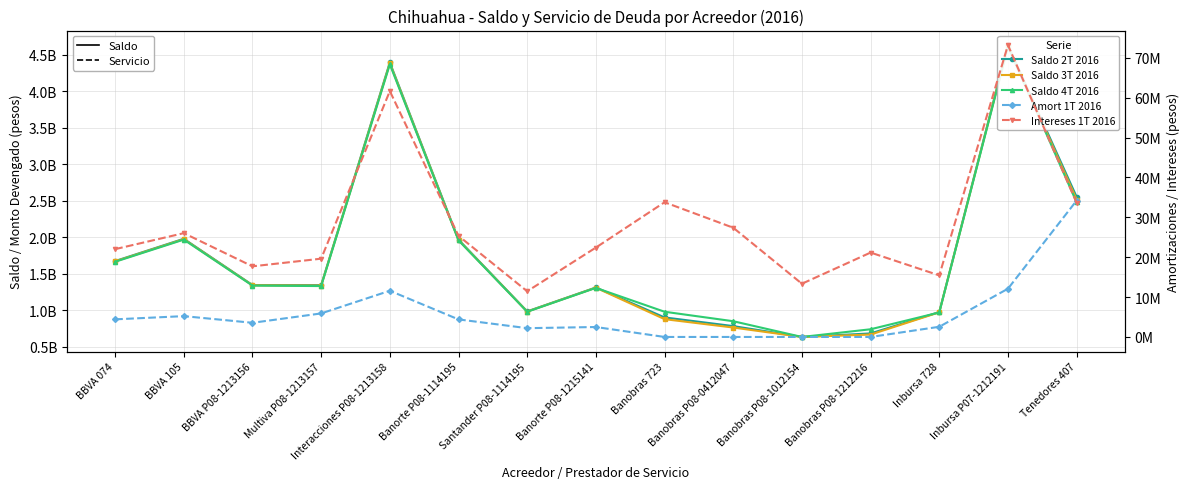

True or false: Amort 1T 2016 has a value of 11585136 at Interacciones P08-1213158.

True